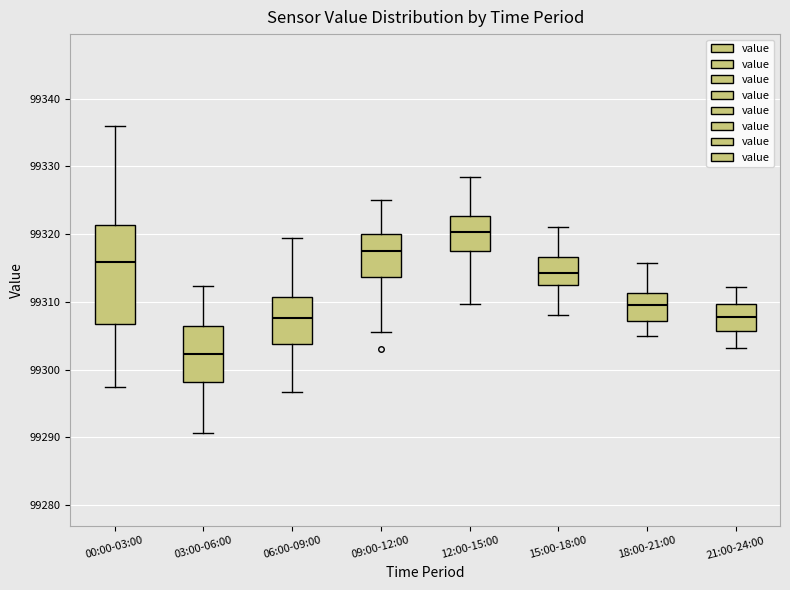

Which box is the tallest, from its lower edge to its upper edge?

00:00-03:00